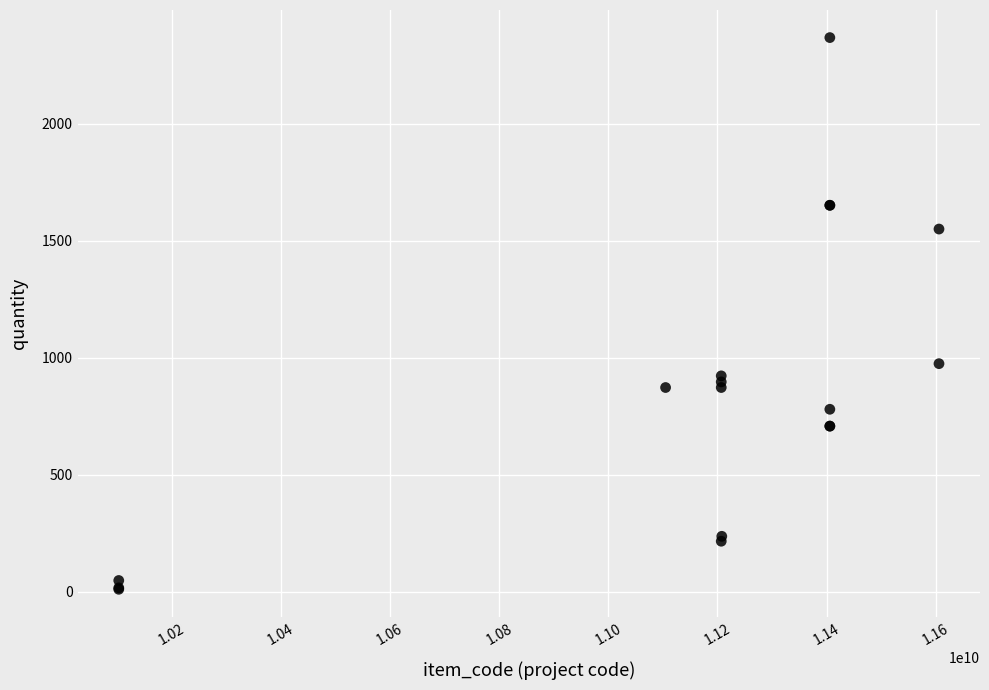

What Y value in the scatter plot is closest to 1189?

975.0